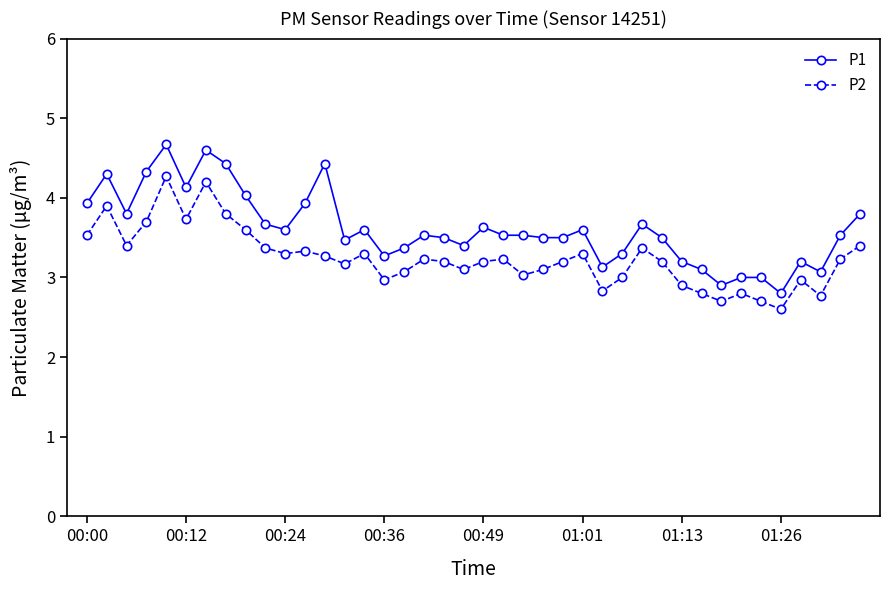

What is the value of the P1 point at the 39th from the left?

3.5